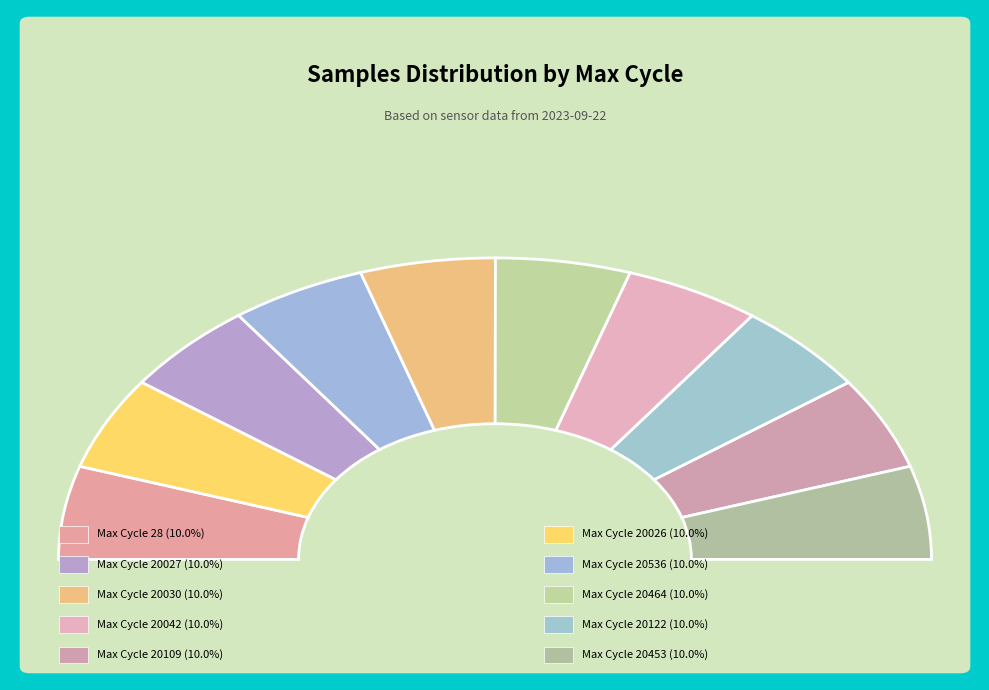

To the nearest percent, what is the average slice percentage?

10%